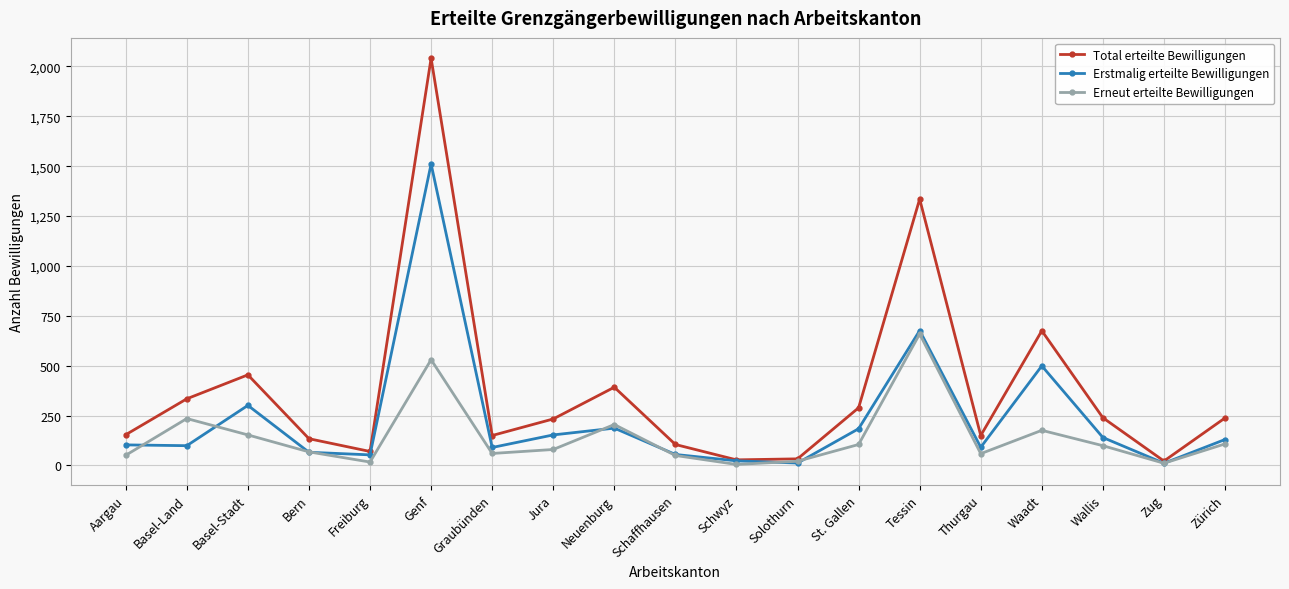

Is this an area chart (filled region under the line)?

No